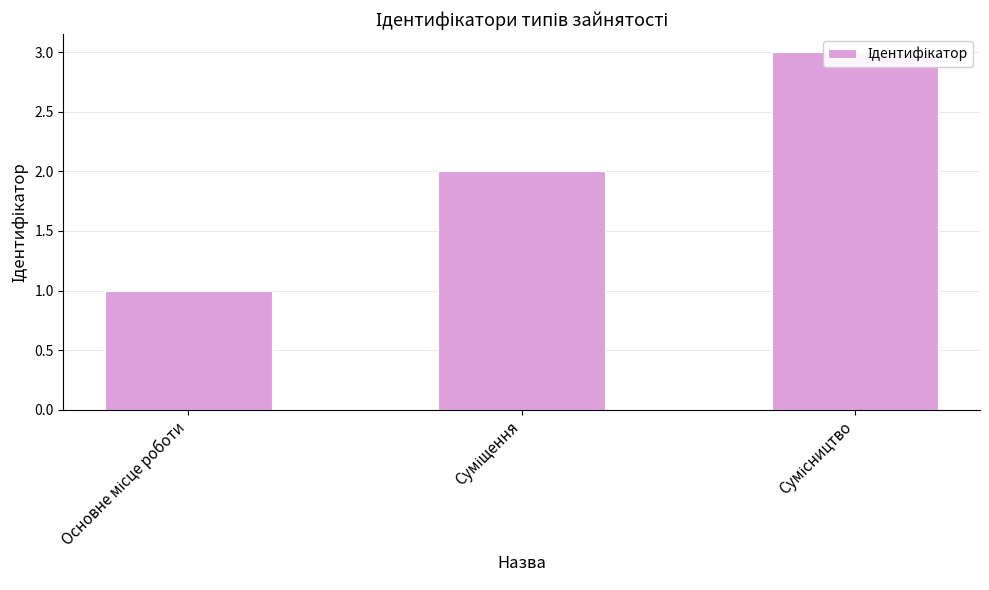

At which category does the chart reach its peak across all series?

Сумісництво